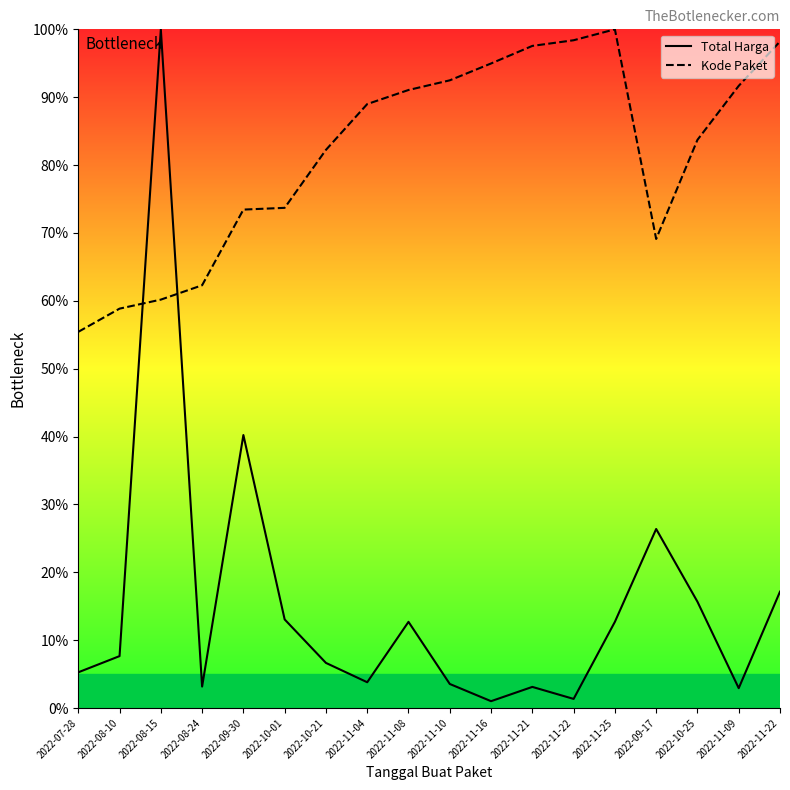

How many lines are shown in the chart?

2